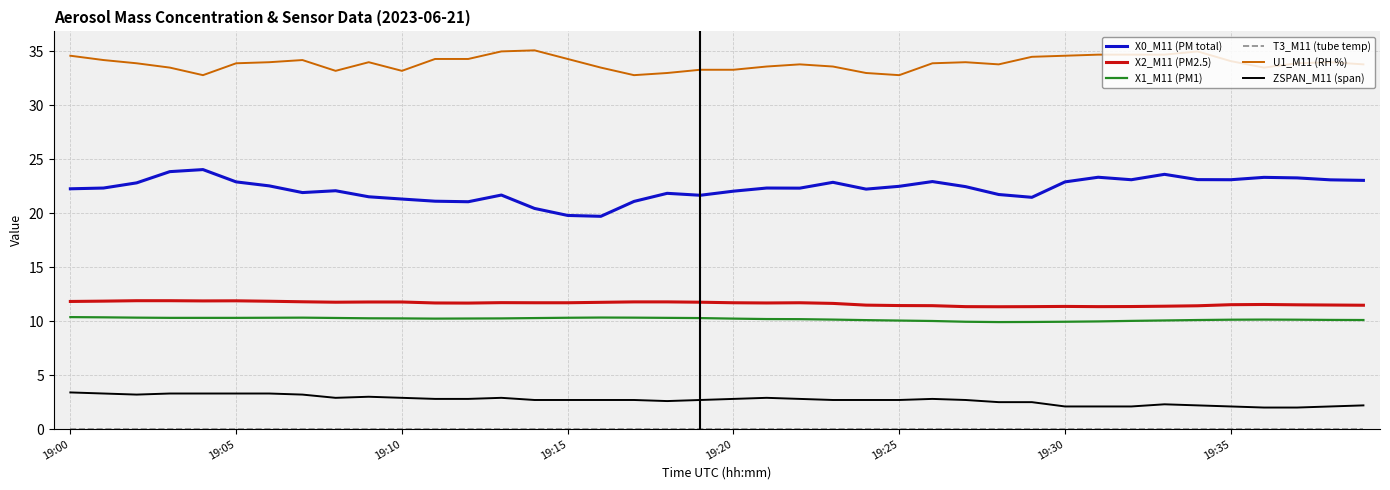

At how many categories does at least one series exceed 7?

40